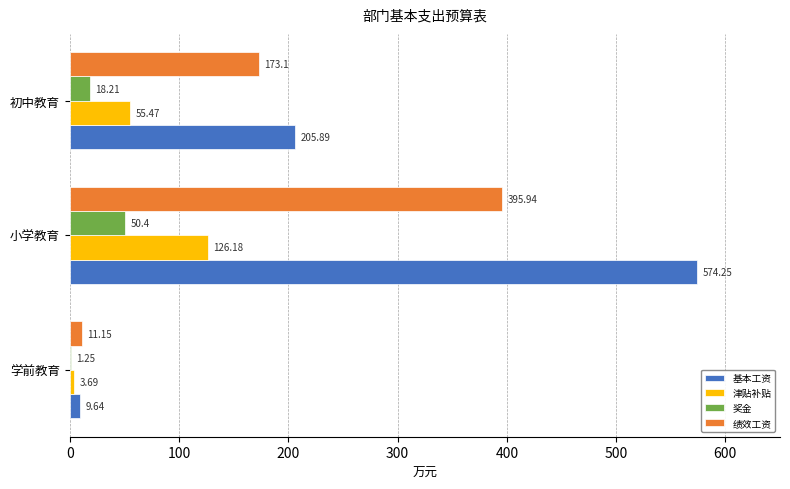

At which label does 绩效工资 reach its peak?

小学教育